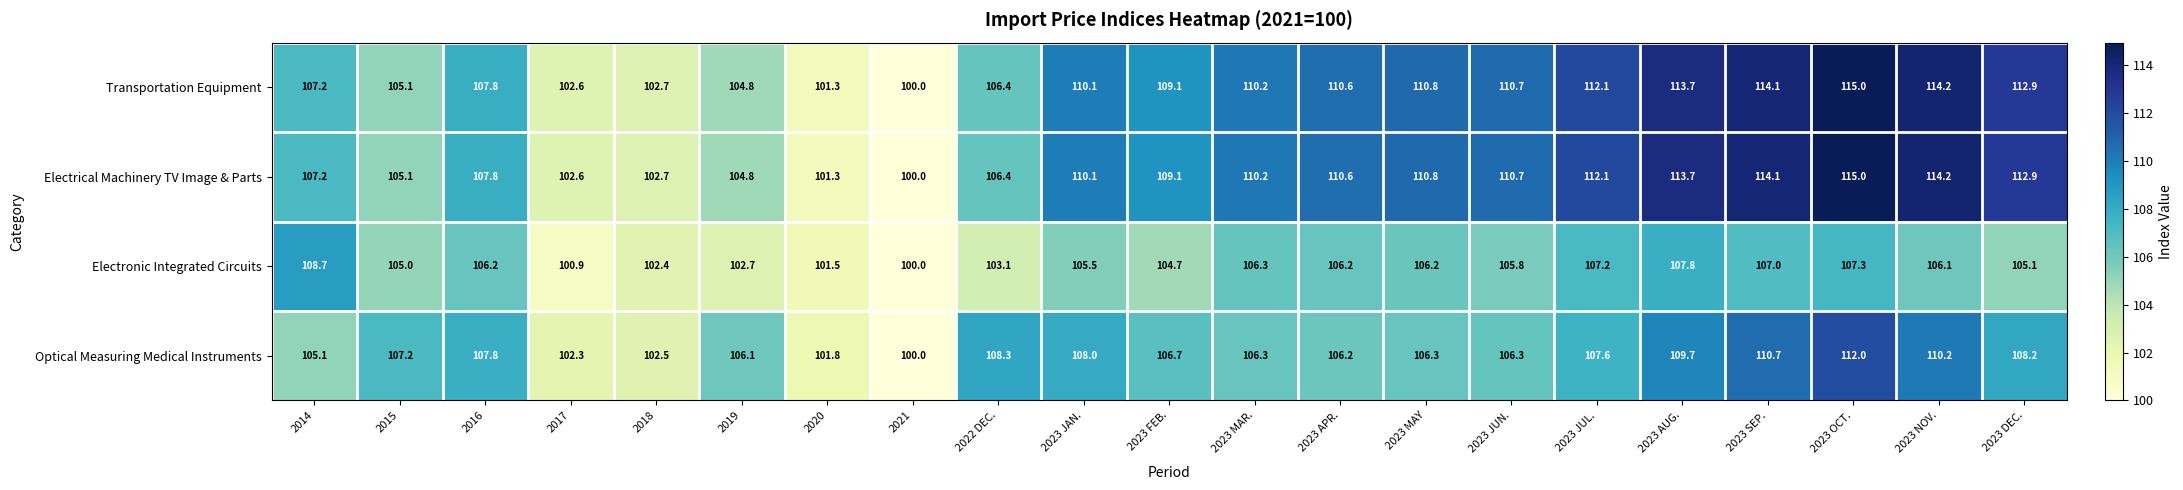

What is the spread (max minus min) of values at 2023 APR.?

4.4